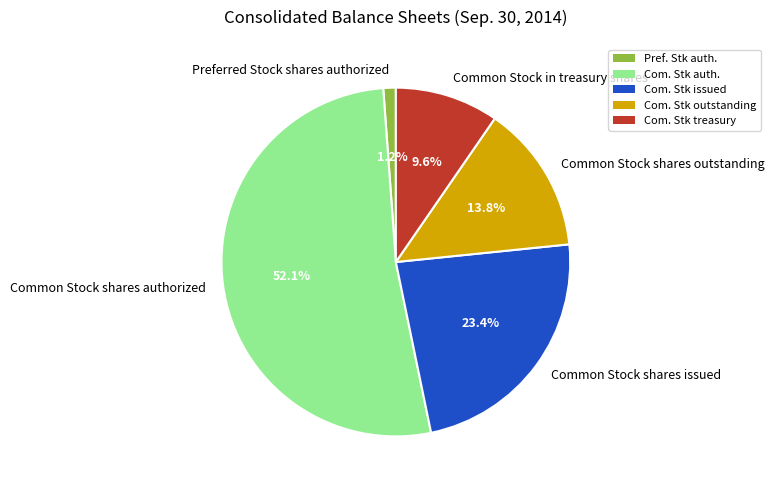

Rank the categories by value from lowest to highest.

Preferred Stock shares authorized, Common Stock in treasury shares, Common Stock shares outstanding, Common Stock shares issued, Common Stock shares authorized